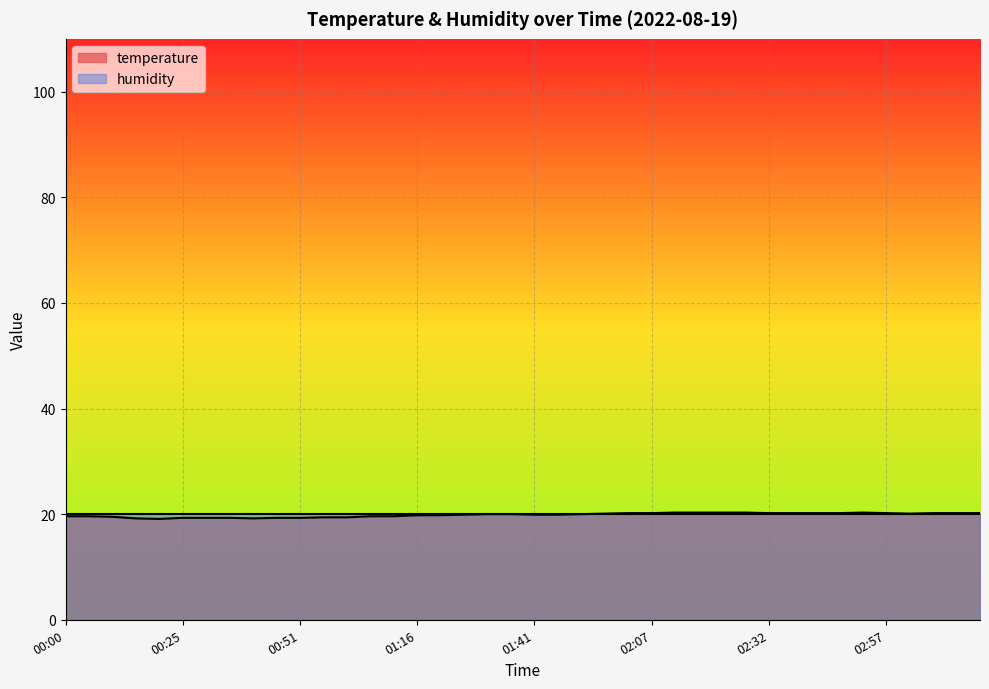

What is the greatest value displayed?

20.3